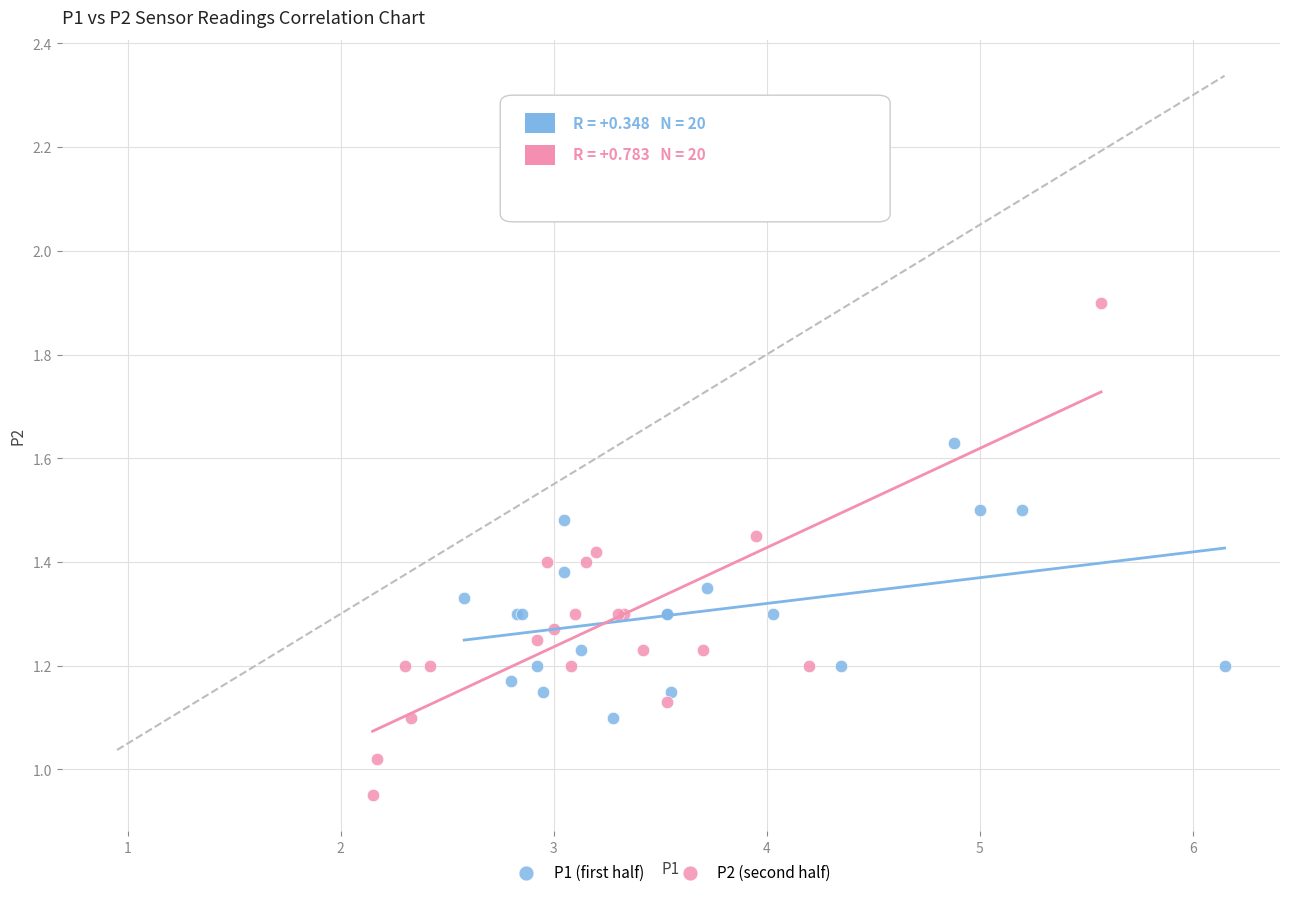

Which series contains the lowest Y value?

P2 (second half)